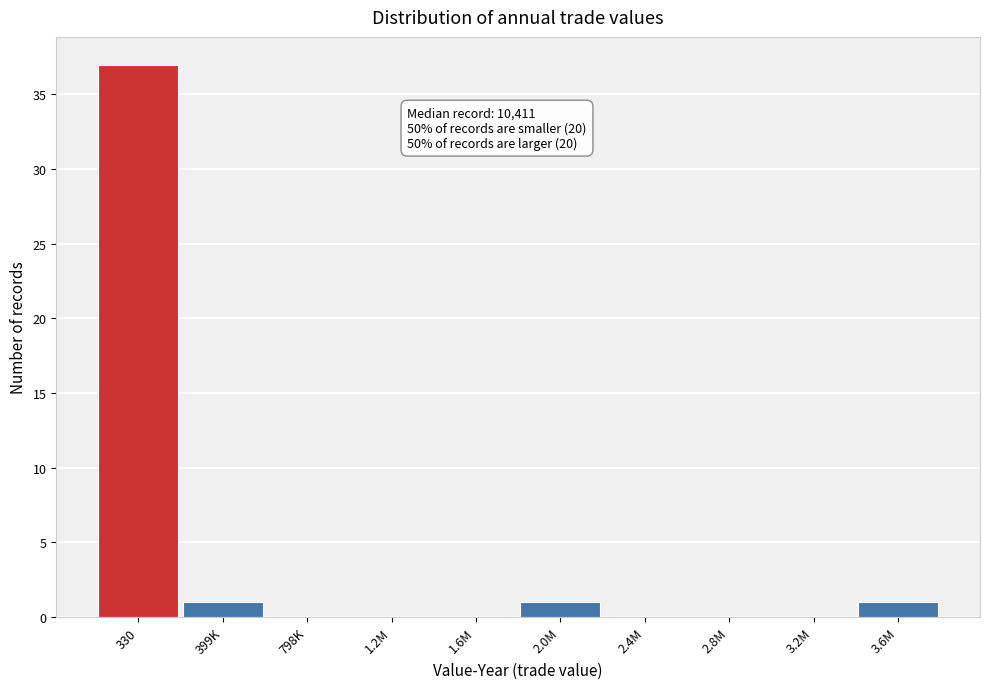

Reading right to left, extract all data points from this chart.

3.6M=1	3.2M=0	2.8M=0	2.4M=0	2.0M=1	1.6M=0	1.2M=0	798K=0	399K=1	330=37